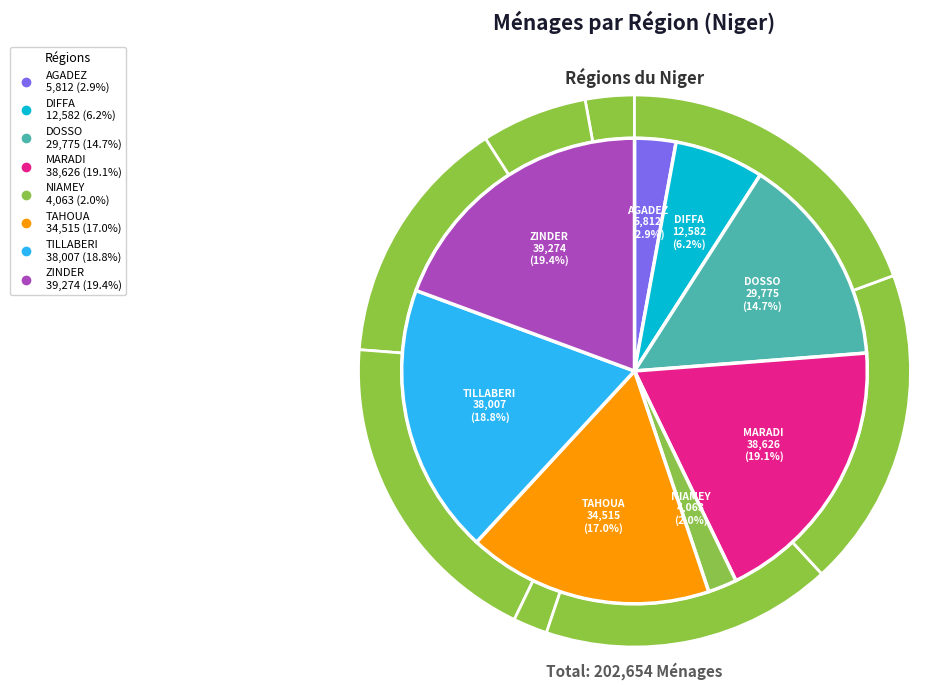

To the nearest percent, what percentage of the pie is ZINDER?

19%